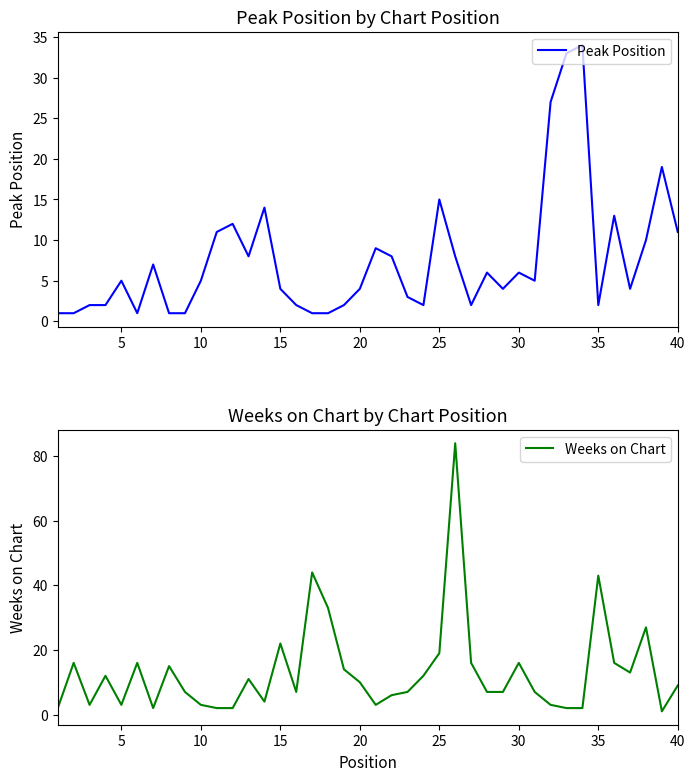

What is the difference between the maximum and minimum values in the Weeks on Chart series?

83